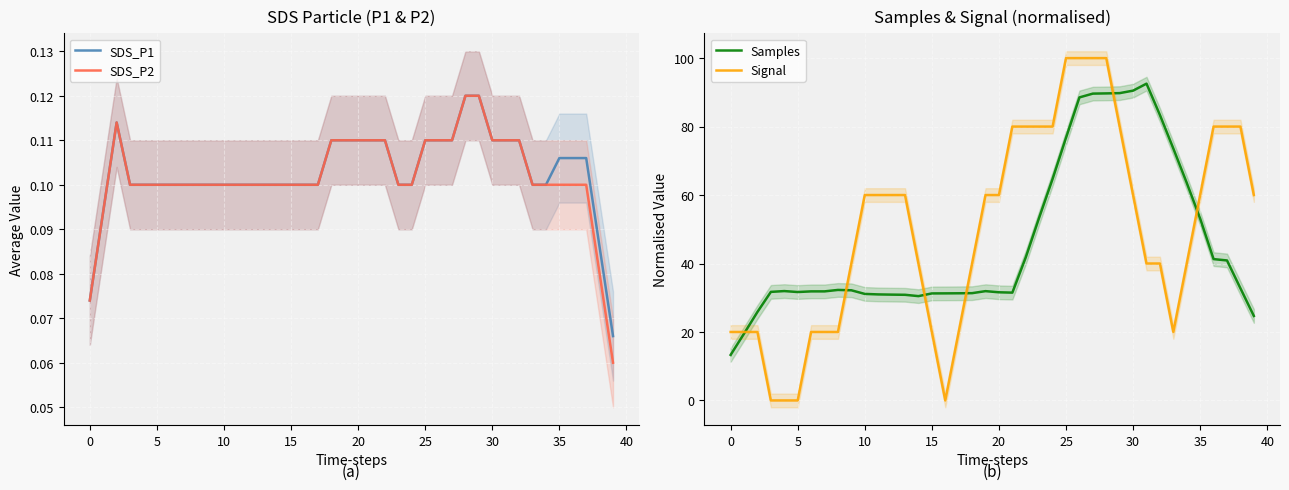

Is it true that SDS_P2 equals 0.2 at 25?

False